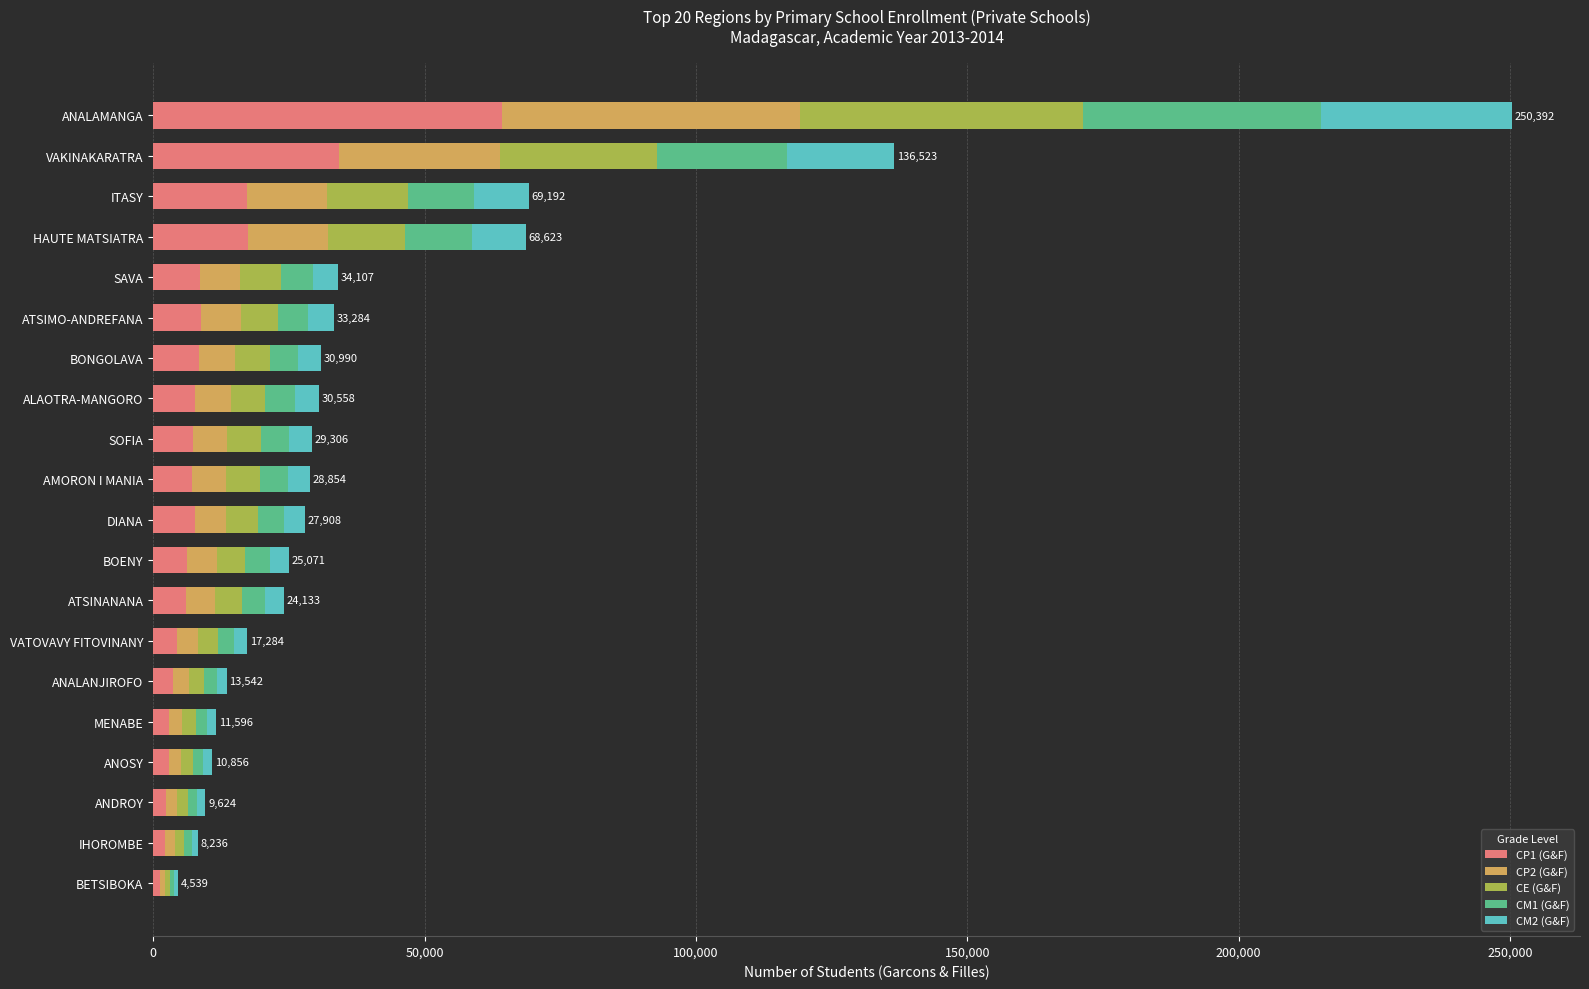

What is the value of the CM1 (G&F) bar at the 15th from the left?

5659